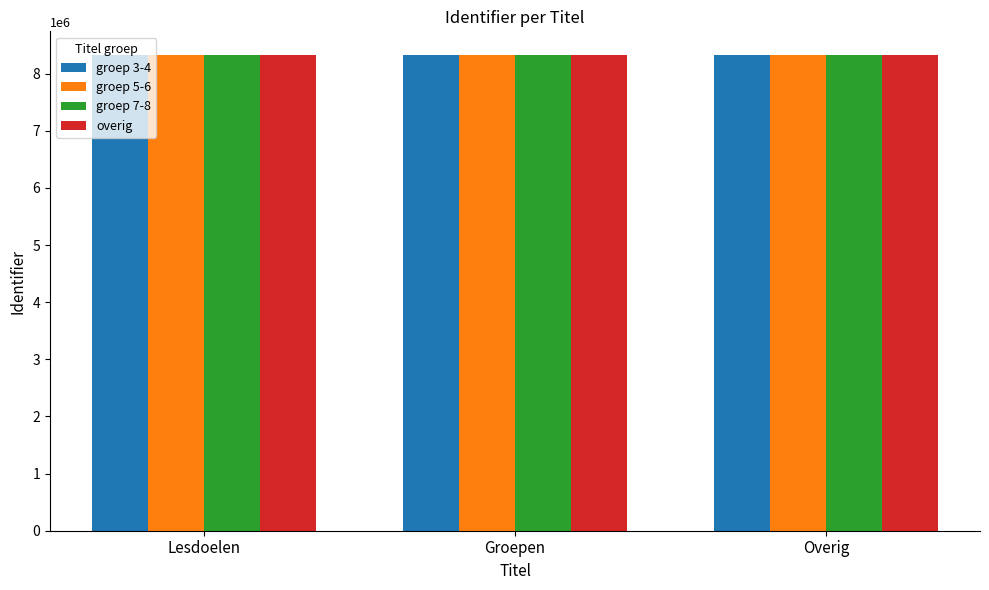

What is the highest value of the groep 3-4 series?

8323014